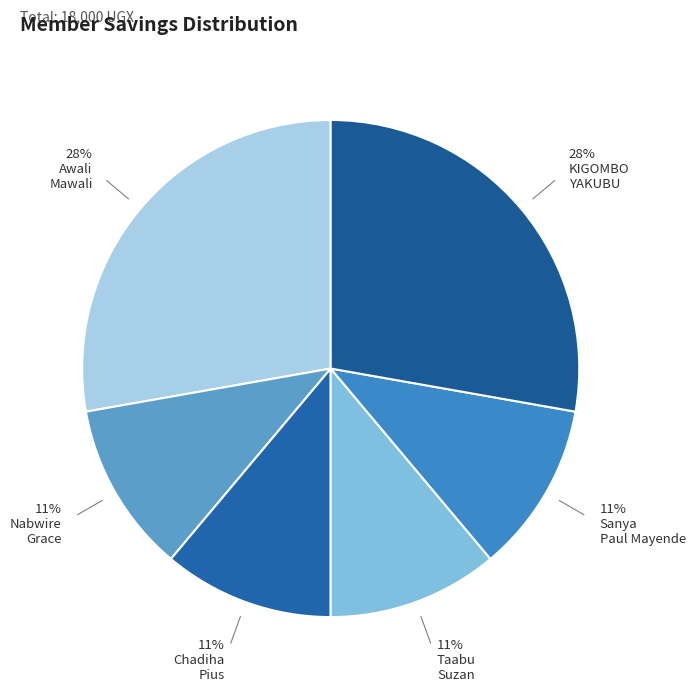

How many slices are in this pie chart?

6